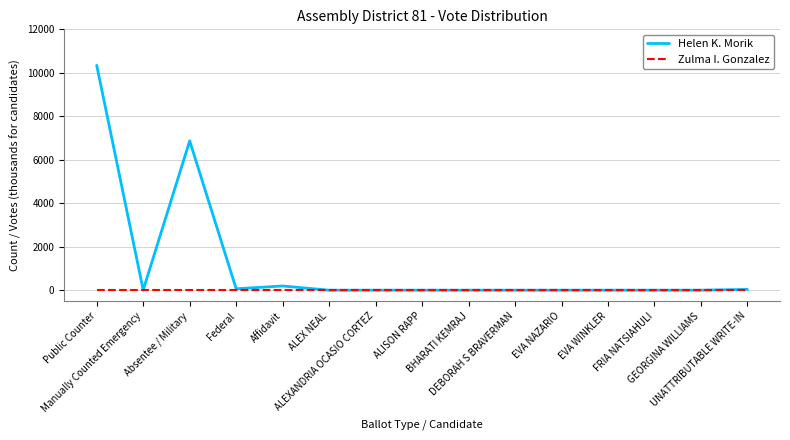

What is the maximum value shown in the chart?

10342.0